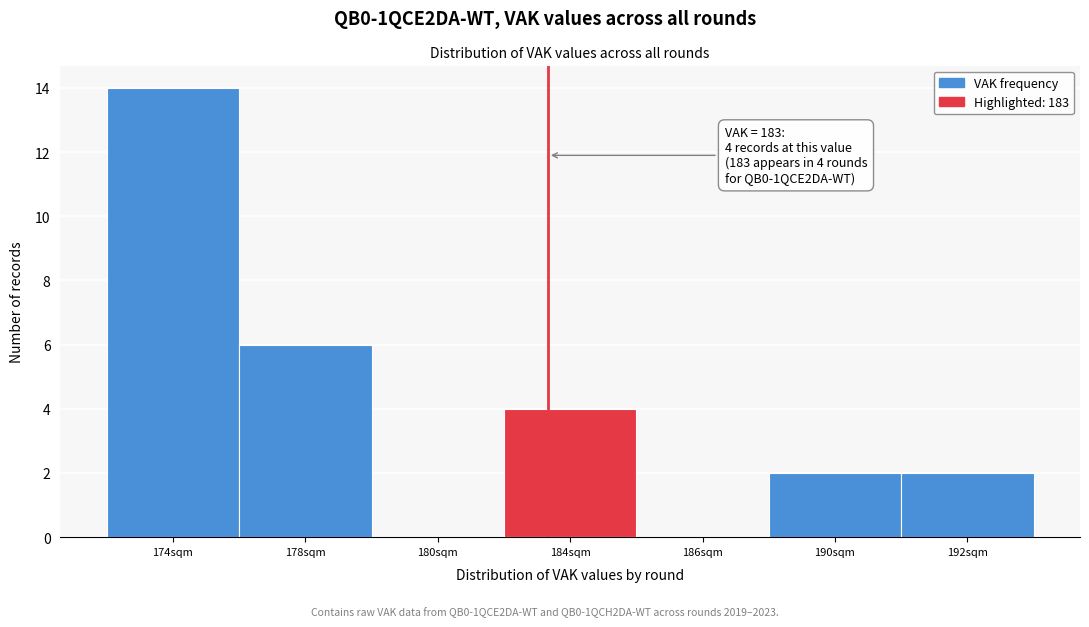

Reading left to right, what are all the values shown in this chart?

174sqm=14	178sqm=6	180sqm=0	184sqm=4	186sqm=0	190sqm=2	192sqm=2